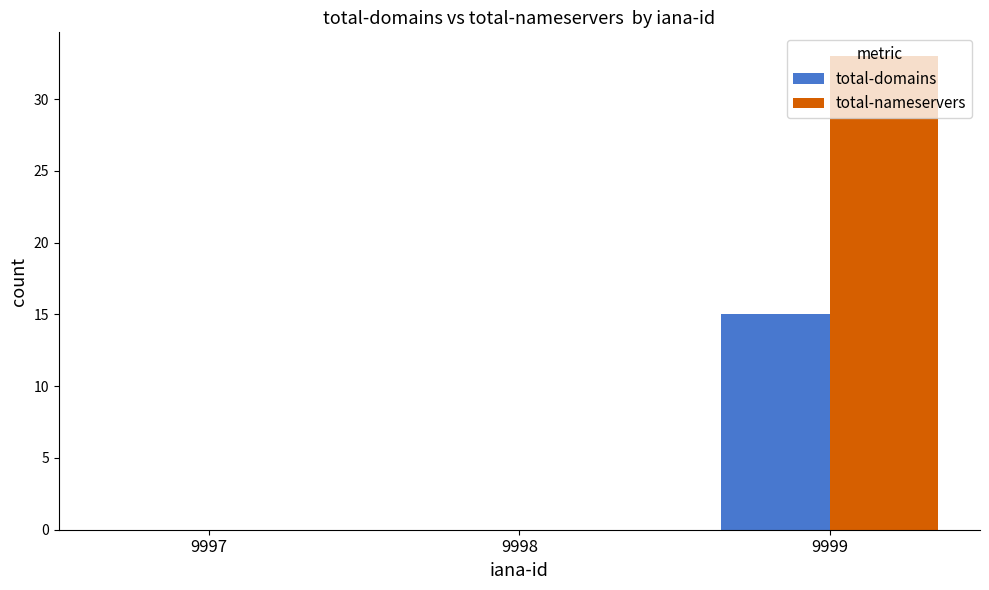

Between 9997 and 9999, which series saw the biggest shift?

total-nameservers